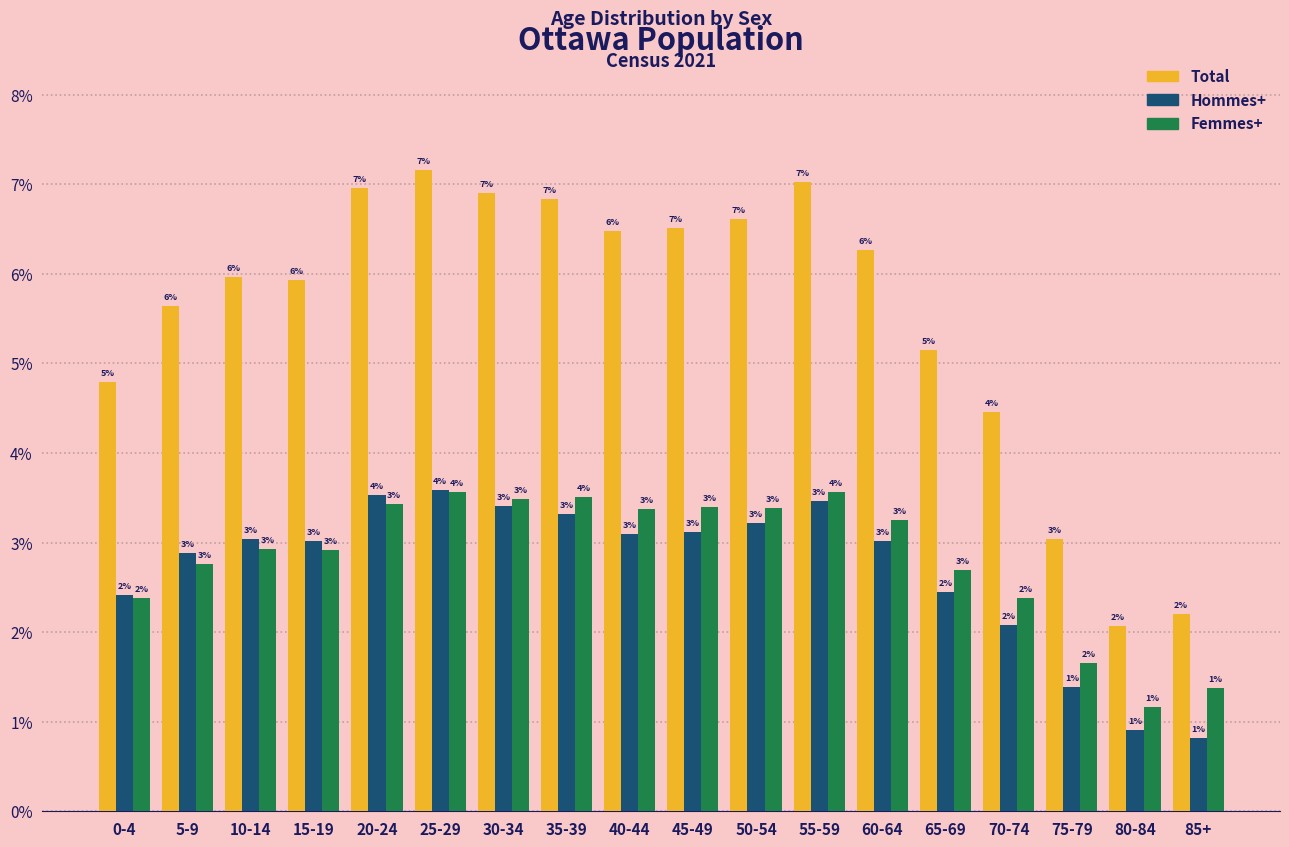

Which series has the widest spread of values?

Total